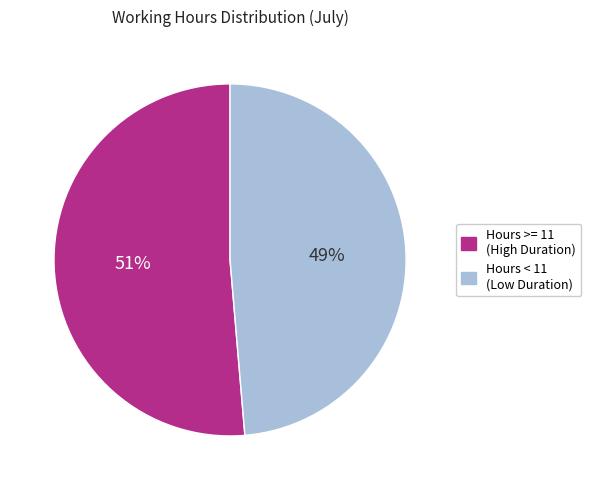

Between Hours >= 11 (High Duration) and Hours < 11 (Low Duration), which is larger?

Hours >= 11 (High Duration)